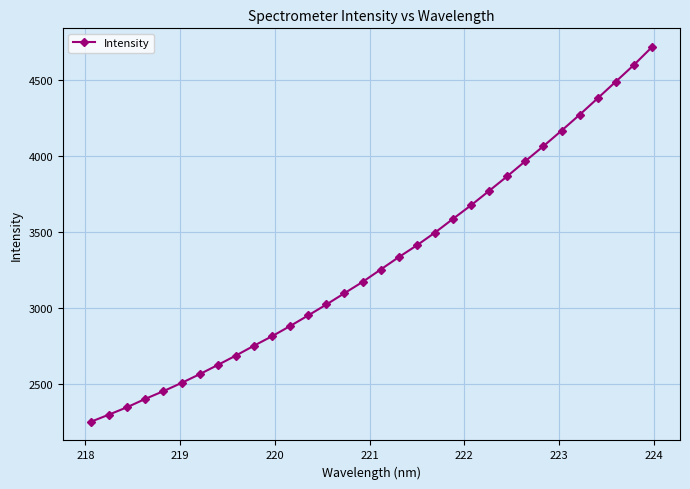

True or false: the data has more than 2 interior local peaks.

False